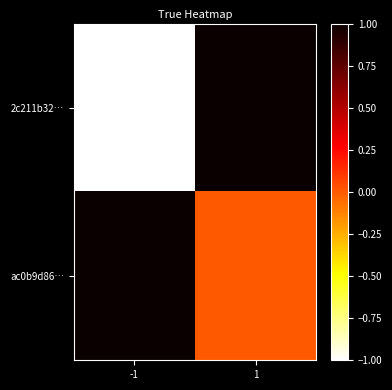

Which series has the largest total across all categories?

ac0b9d86…